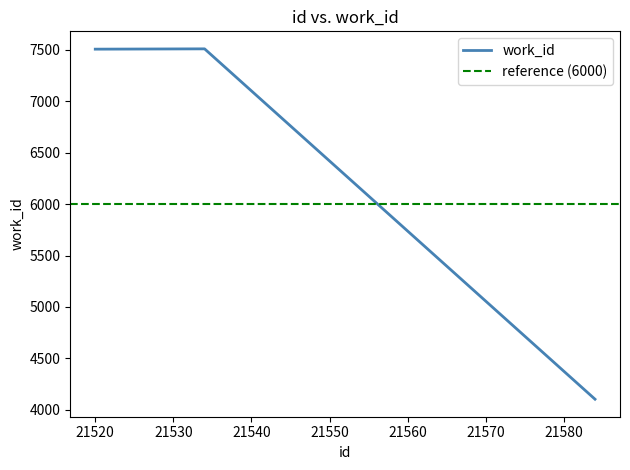

How many lines are shown in the chart?

1